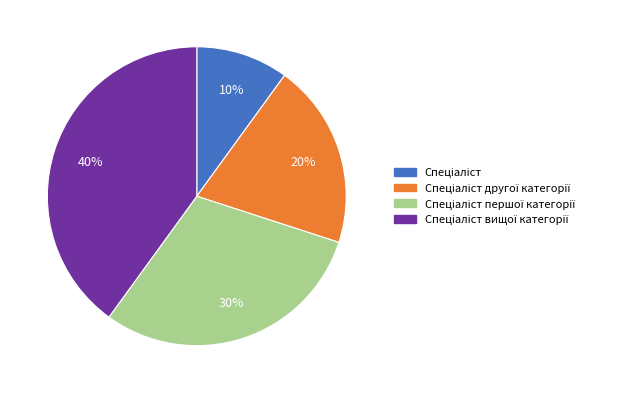

Is there a majority slice in this chart?

No